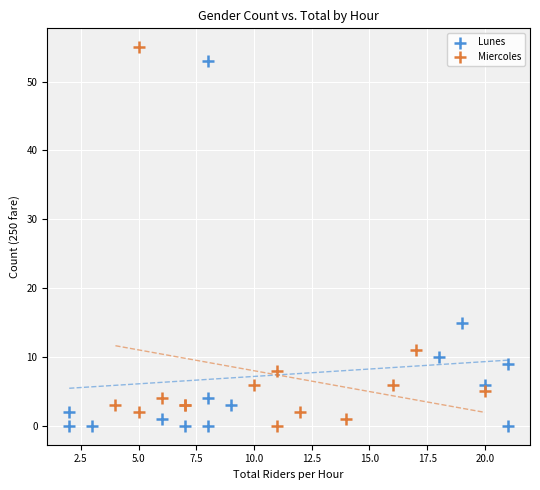

What are all the series names shown in the legend?

Lunes, Miercoles